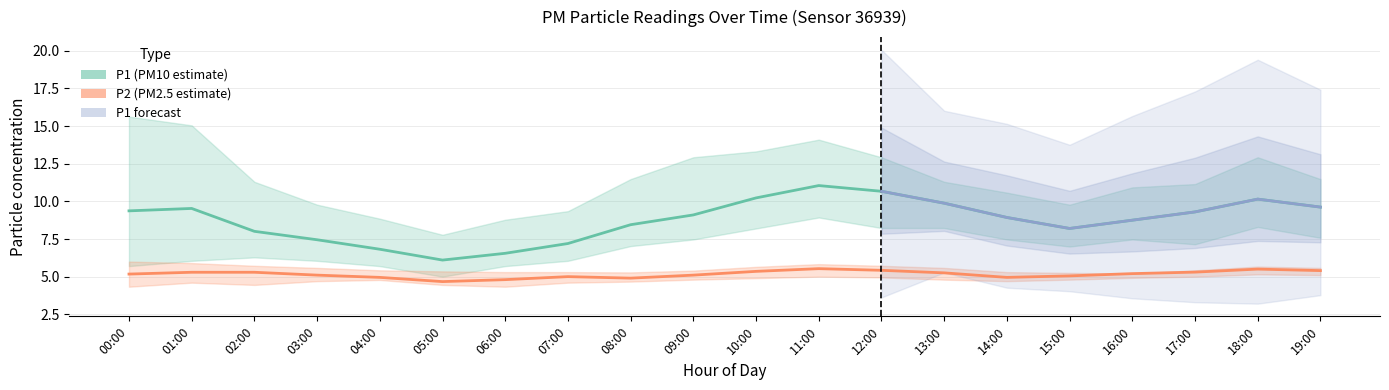

Reading left to right, extract all data points from this chart.

P1: 00:00=9.4	01:00=9.5	02:00=8.0	03:00=7.5	04:00=6.8	05:00=6.1	06:00=6.5	07:00=7.2	08:00=8.4	09:00=9.1	10:00=10.2	11:00=11.1	12:00=10.7	13:00=9.9	14:00=8.9	15:00=8.2	16:00=8.8	17:00=9.3	18:00=10.2	19:00=9.6
P1_upper: 00:00=15.6	01:00=15.1	02:00=11.3	03:00=9.8	04:00=8.8	05:00=7.8	06:00=8.8	07:00=9.3	08:00=11.5	09:00=12.9	10:00=13.3	11:00=14.1	12:00=12.9	13:00=11.3	14:00=10.6	15:00=9.8	16:00=10.9	17:00=11.2	18:00=12.9	19:00=11.5
P1_lower: 00:00=5.7	01:00=6.0	02:00=6.3	03:00=6.0	04:00=5.7	05:00=5.0	06:00=5.7	07:00=6.0	08:00=7.0	09:00=7.5	10:00=8.2	11:00=8.9	12:00=8.2	13:00=8.2	14:00=7.5	15:00=7.0	16:00=7.5	17:00=7.2	18:00=8.3	19:00=7.6
P2: 00:00=5.2	01:00=5.3	02:00=5.3	03:00=5.1	04:00=5.0	05:00=4.7	06:00=4.8	07:00=5.0	08:00=4.9	09:00=5.1	10:00=5.3	11:00=5.5	12:00=5.4	13:00=5.2	14:00=5.0	15:00=5.0	16:00=5.2	17:00=5.3	18:00=5.5	19:00=5.4
P2_upper: 00:00=6.0	01:00=5.9	02:00=5.7	03:00=5.6	04:00=5.4	05:00=5.3	06:00=5.3	07:00=5.3	08:00=5.3	09:00=5.4	10:00=5.7	11:00=5.8	12:00=5.7	13:00=5.6	14:00=5.3	15:00=5.2	16:00=5.2	17:00=5.4	18:00=5.7	19:00=5.6
P2_lower: 00:00=4.3	01:00=4.6	02:00=4.5	03:00=4.7	04:00=4.8	05:00=4.5	06:00=4.3	07:00=4.6	08:00=4.7	09:00=4.8	10:00=4.9	11:00=5.0	12:00=5.0	13:00=4.8	14:00=4.7	15:00=4.8	16:00=4.9	17:00=5.0	18:00=5.2	19:00=5.1